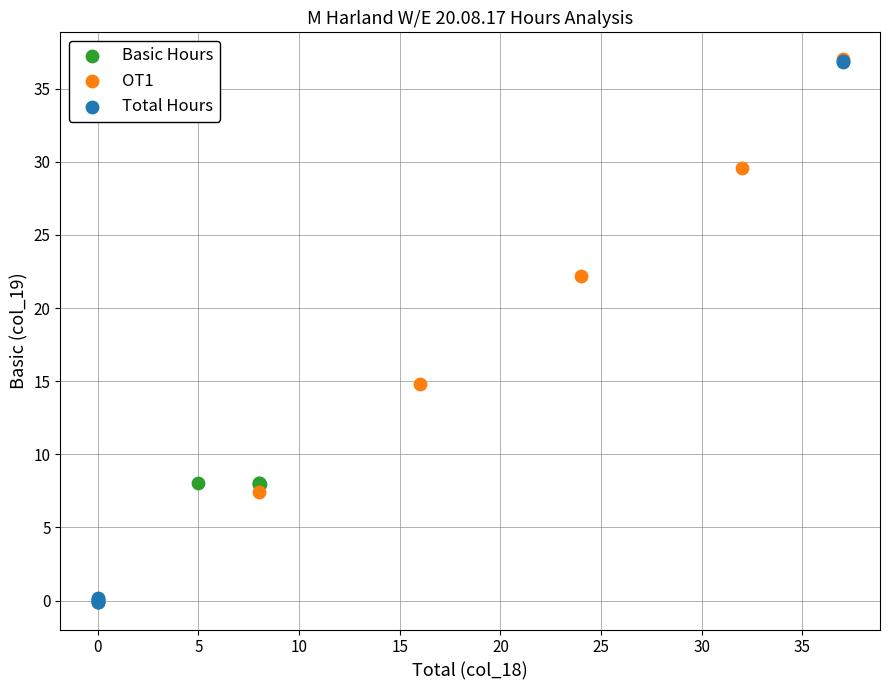

Which series has the widest spread of Y values?

Total Hours